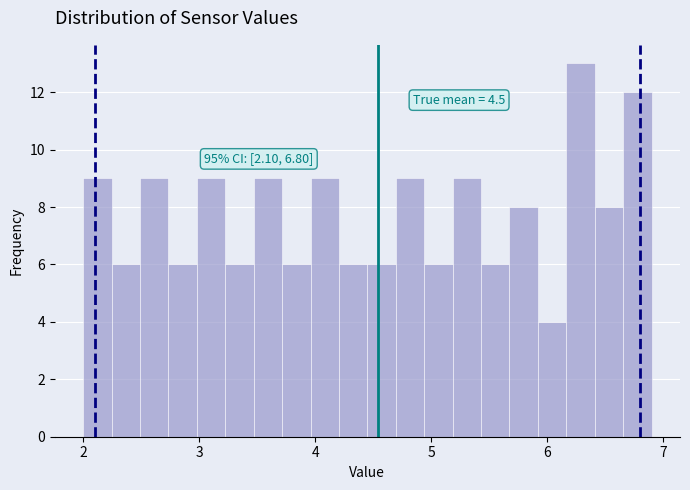

Around what value on the x-axis is the tallest bar? Give the approximate position of its centre, as read against the axis.

6.3